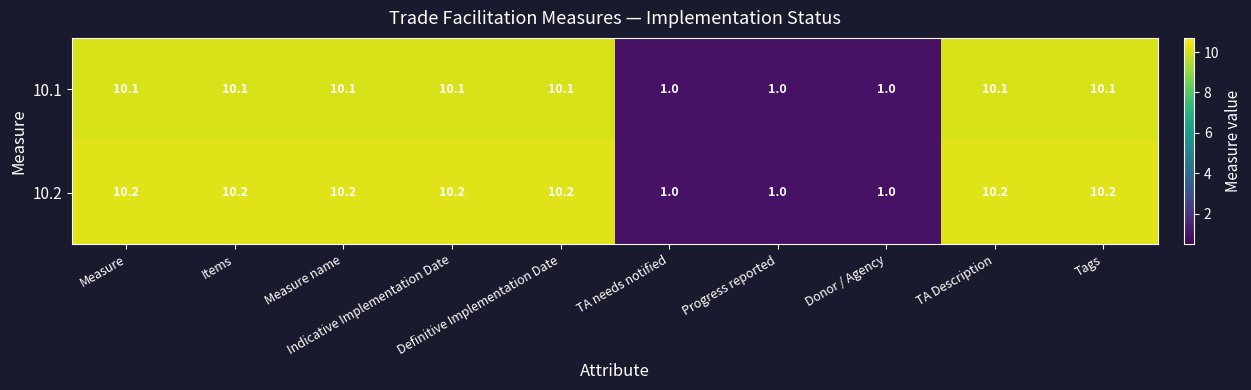

List the series in order of their peak value, highest first.

10.2, 10.1